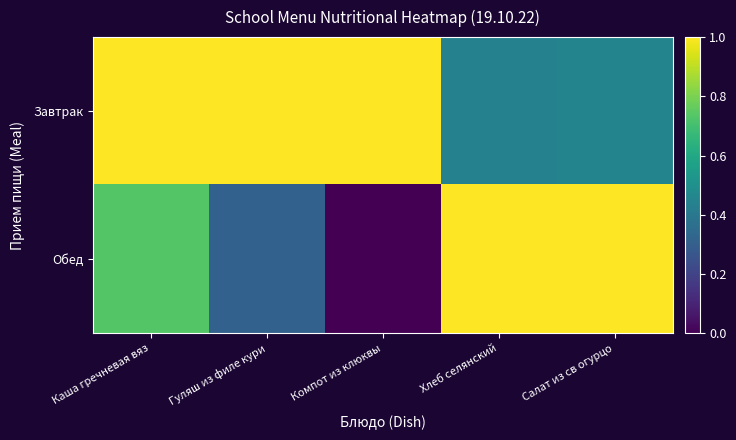

Which category has the lowest value across all series?

Компот из клюквы